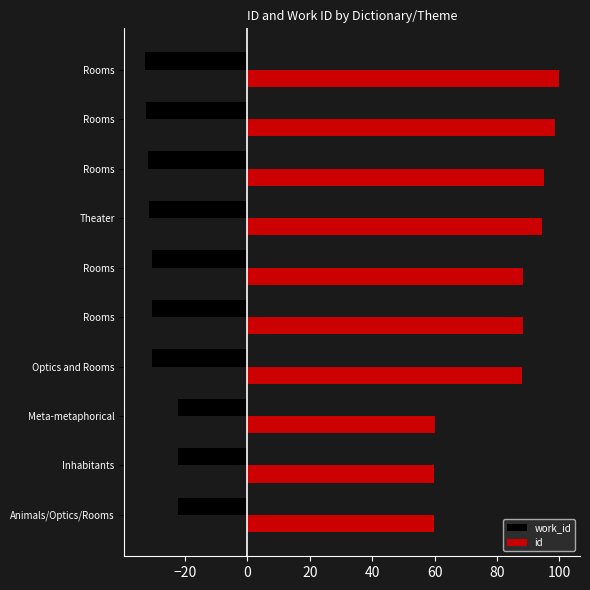

What is the maximum value shown in the chart?

100.0